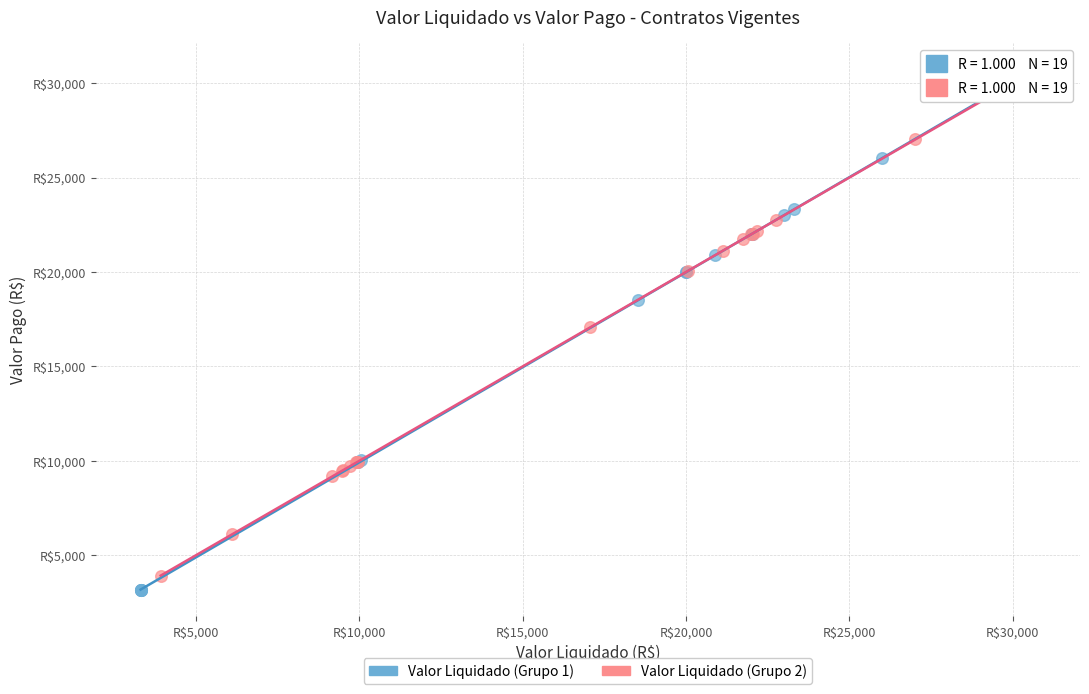

Which series has the widest spread of Y values?

Valor Liquidado (Grupo 1)